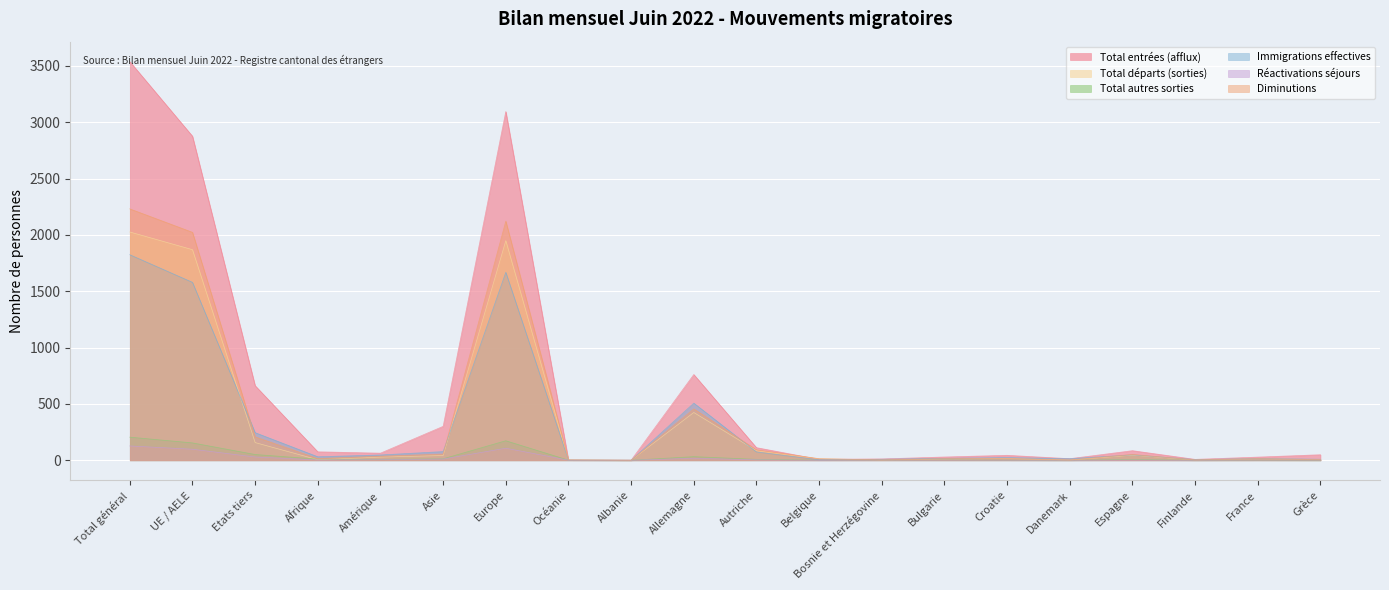

What is the spread (max minus min) of values at Danemark?

14